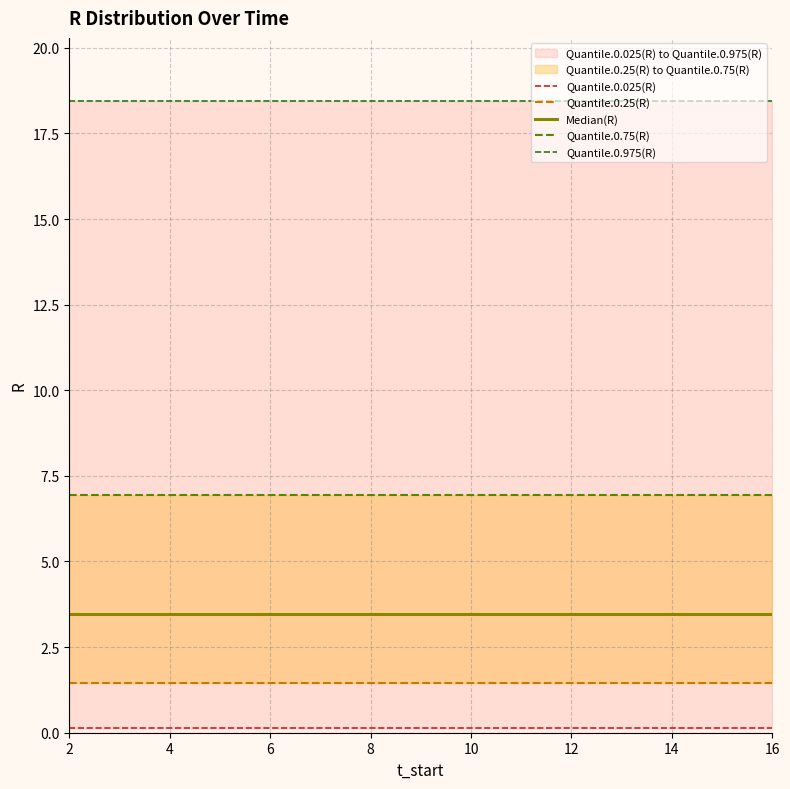

At how many categories does at least one series exceed 11?

15